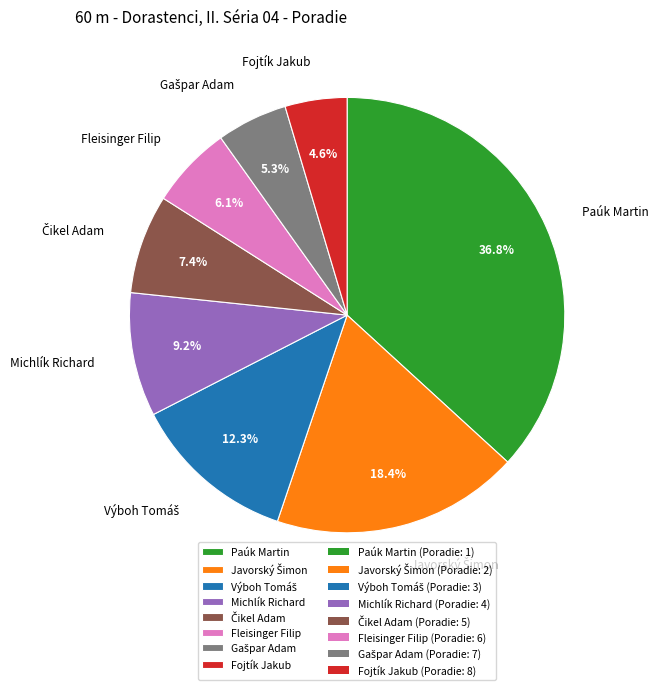

Which category has the smallest portion of the pie?

Fojtík Jakub